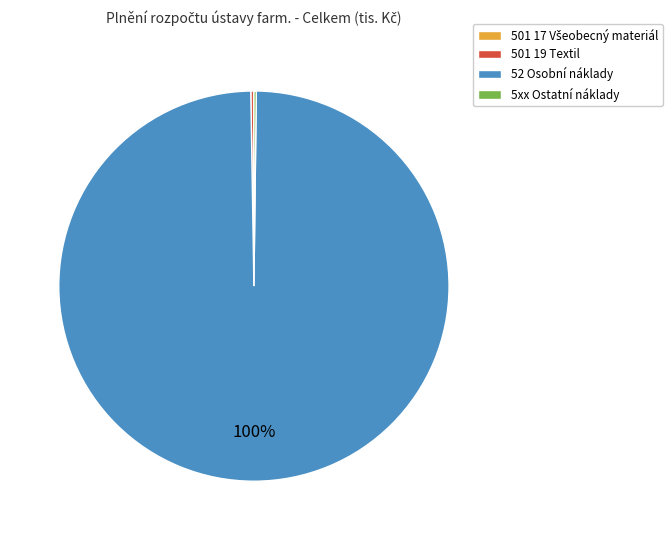

True or false: 52 Osobní náklady accounts for 86% of the total.

False